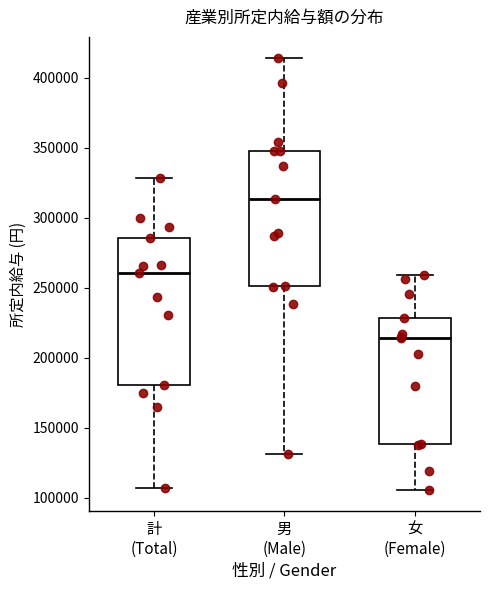

Which box's median line is the highest?

男 (Male)